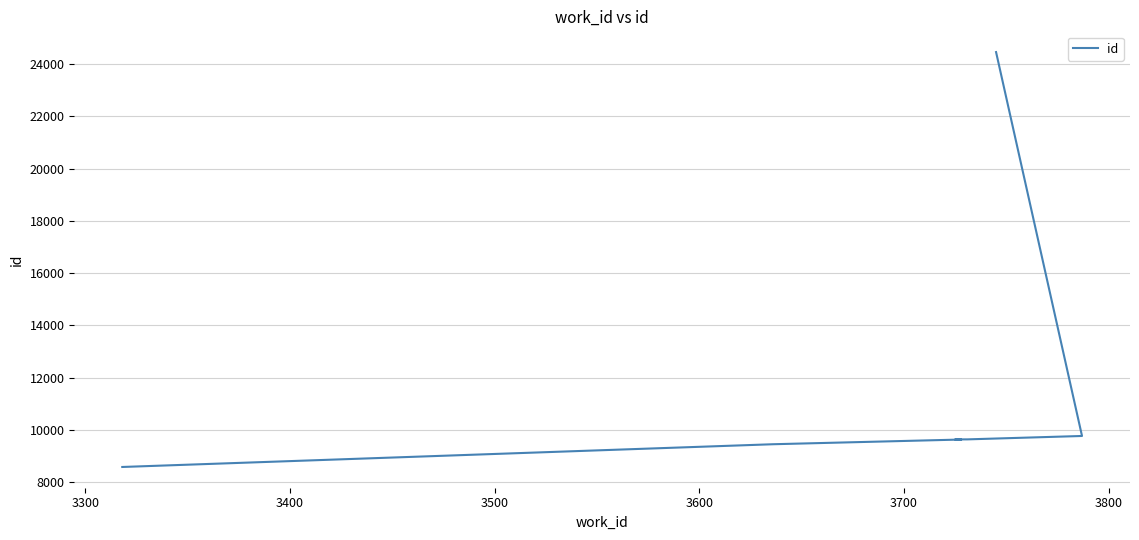

Count the number of data series in this chart.

1